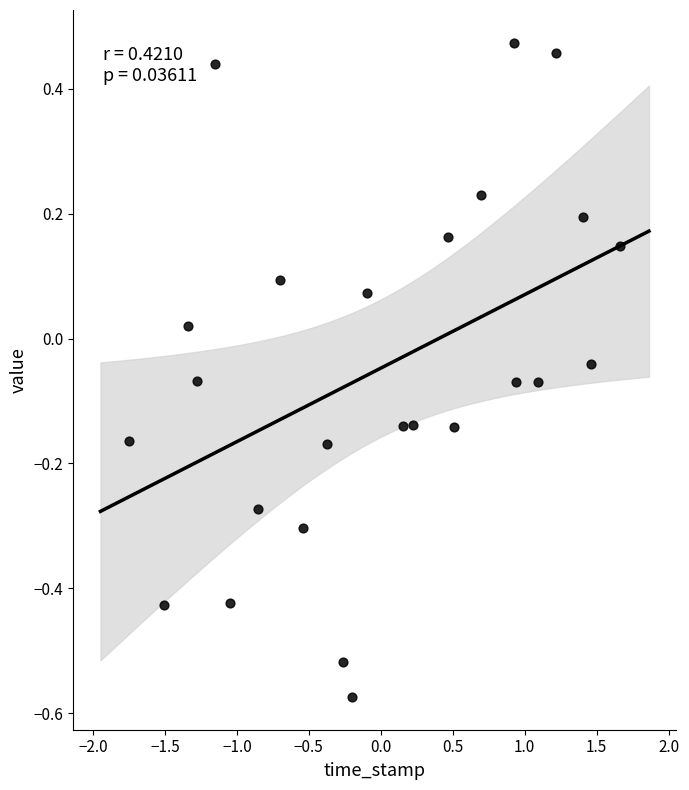

What is the range of Y values (max minus min)?

1.0